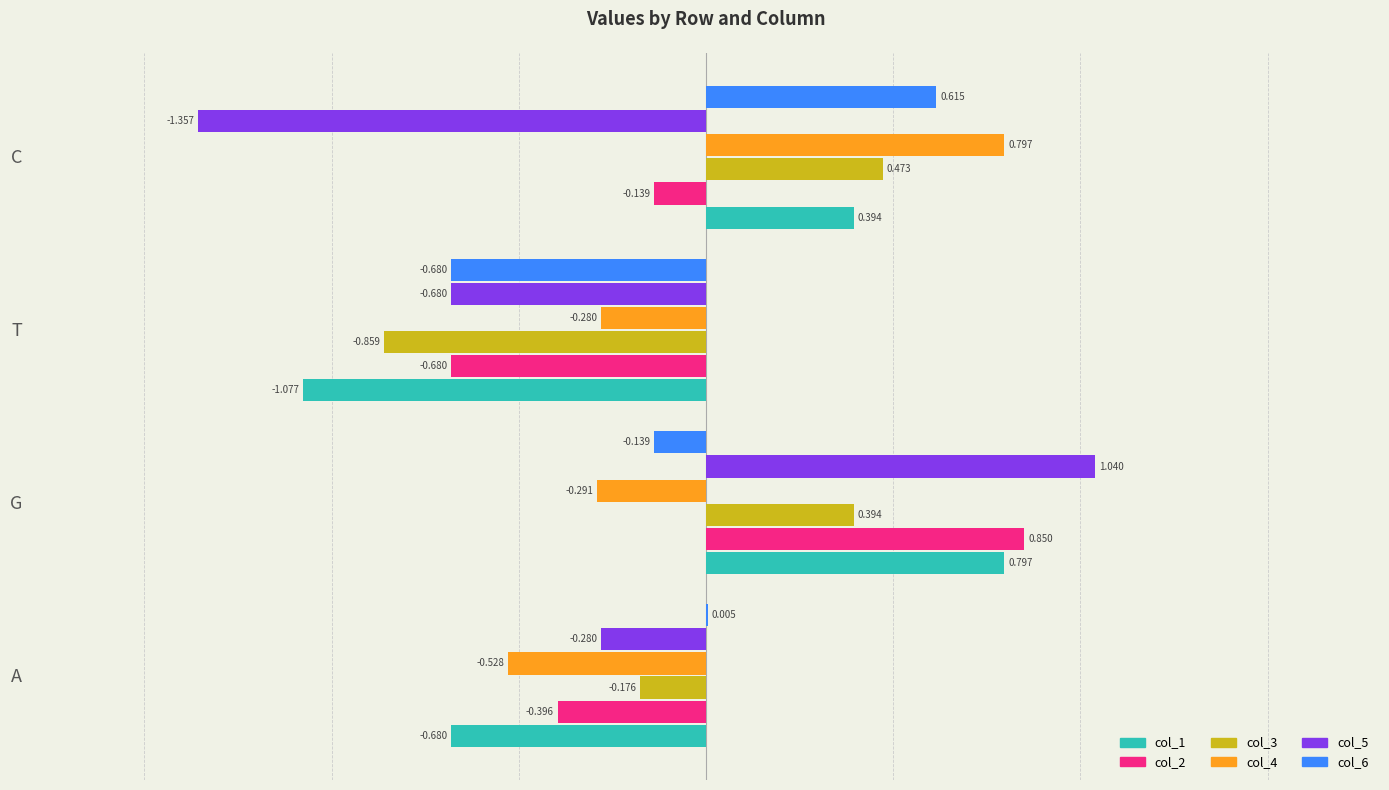

At which category is the sum across all series the highest?

G